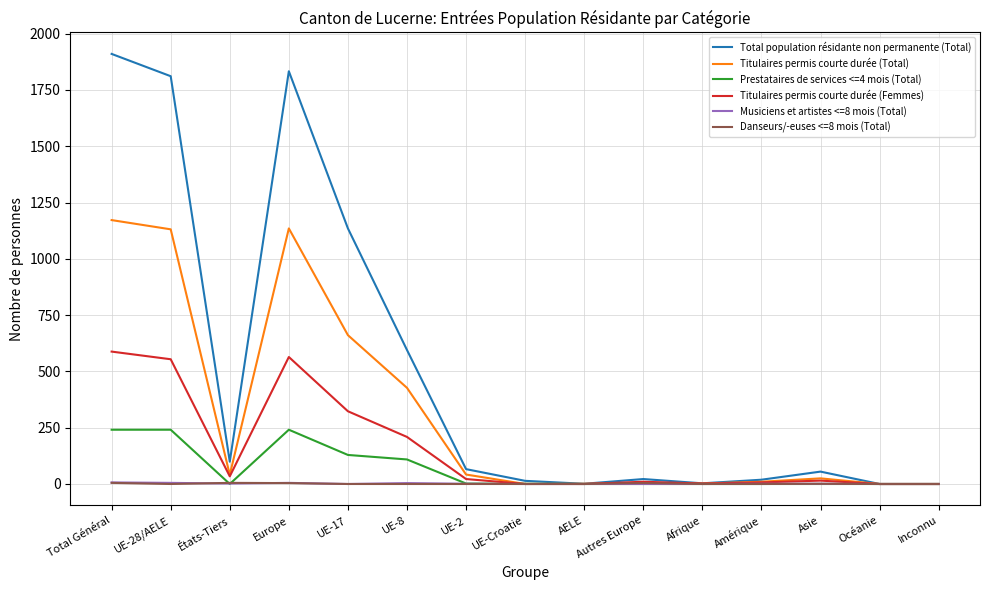

What are all the series names shown in the legend?

Total population résidante non permanente (Total), Titulaires permis courte durée (Total), Prestataires de services <=4 mois (Total), Titulaires permis courte durée (Femmes), Musiciens et artistes <=8 mois (Total), Danseurs/-euses <=8 mois (Total)